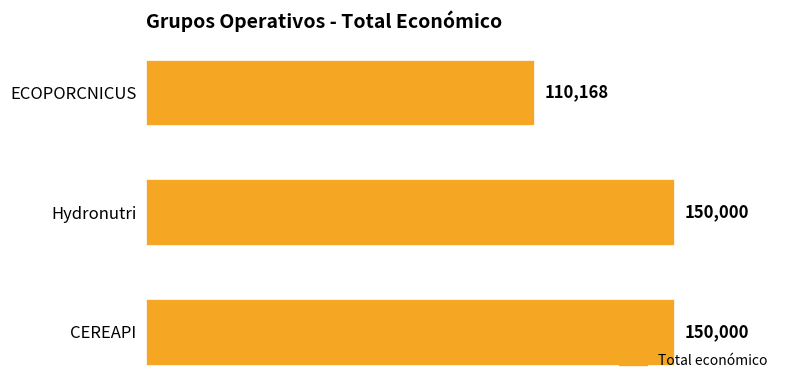

Reading top to bottom, list all the values displayed in this chart.

ECOPORCNICUS=110168	Hydronutri=150000	CEREAPI=150000